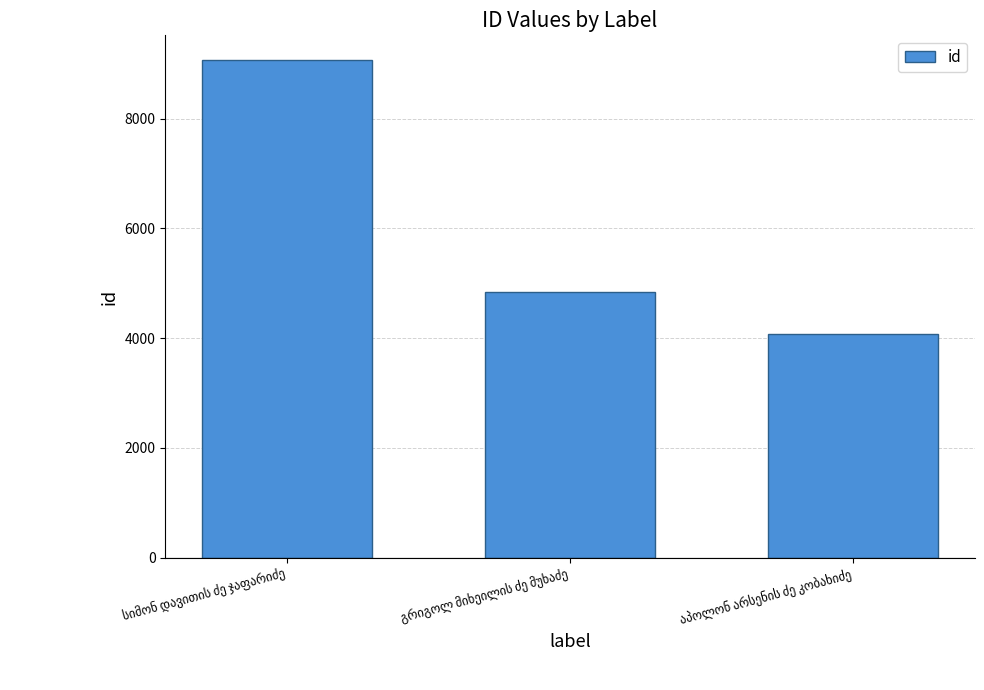

How many series are shown in this chart?

1